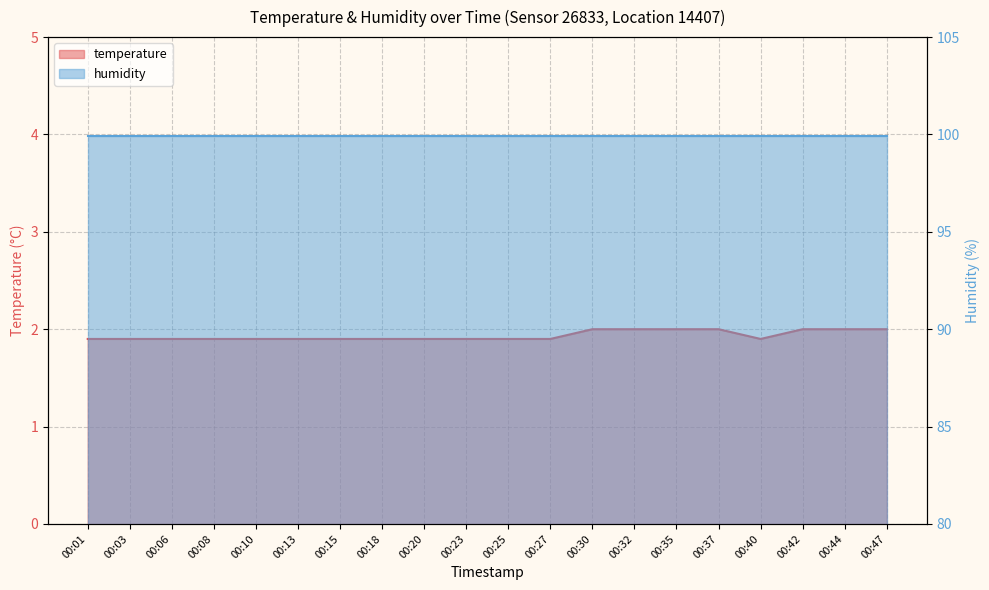

How many interior local valleys (lower than both neighbors) does the data have?

1